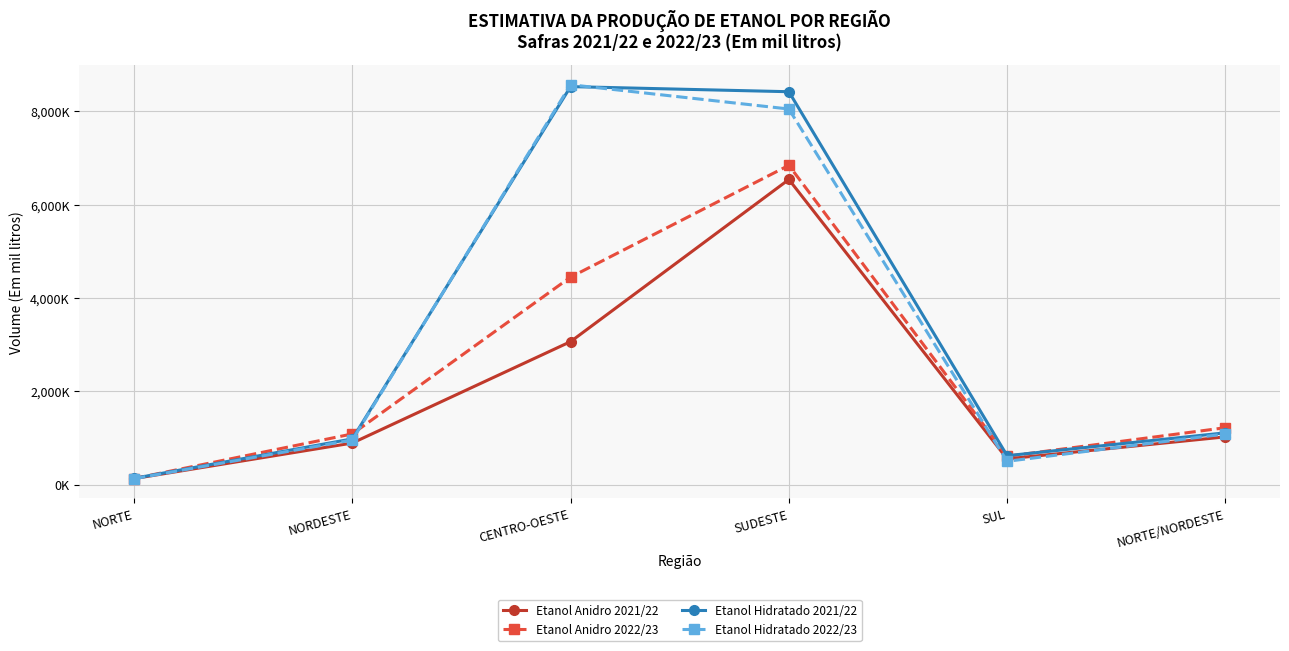

Read the Etanol Hidratado 2021/22 value at SUDESTE.

8420665.0